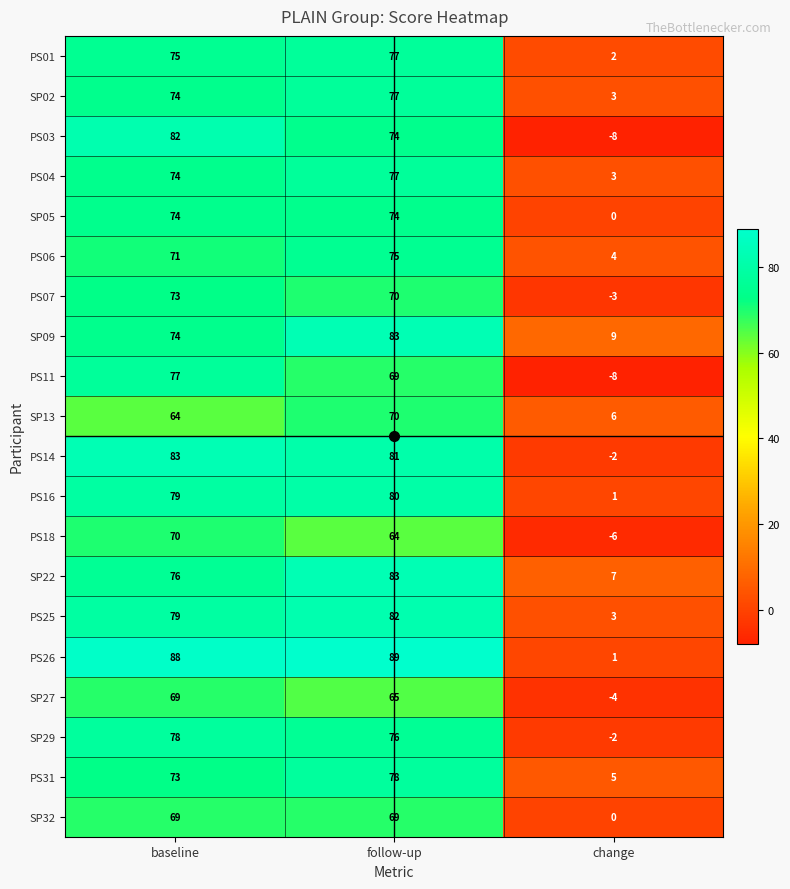

Which series has the largest range (max minus min)?

PS03